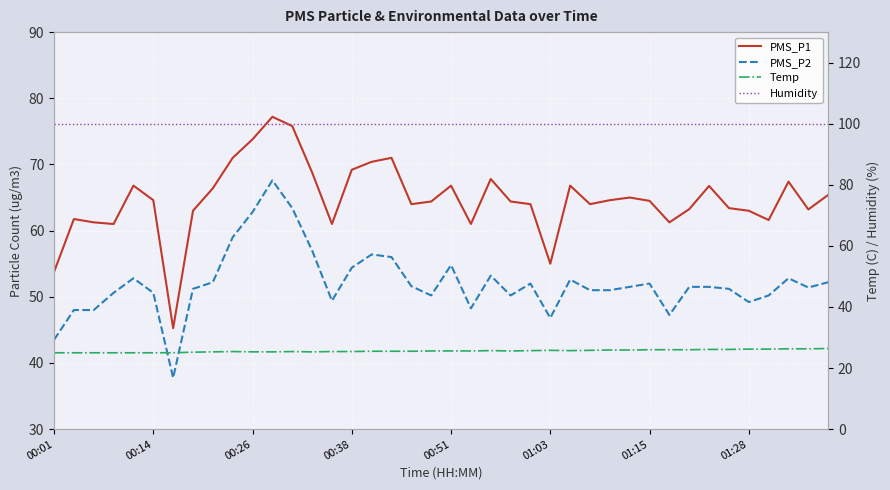

What is the average value of the Humidity series?

99.9